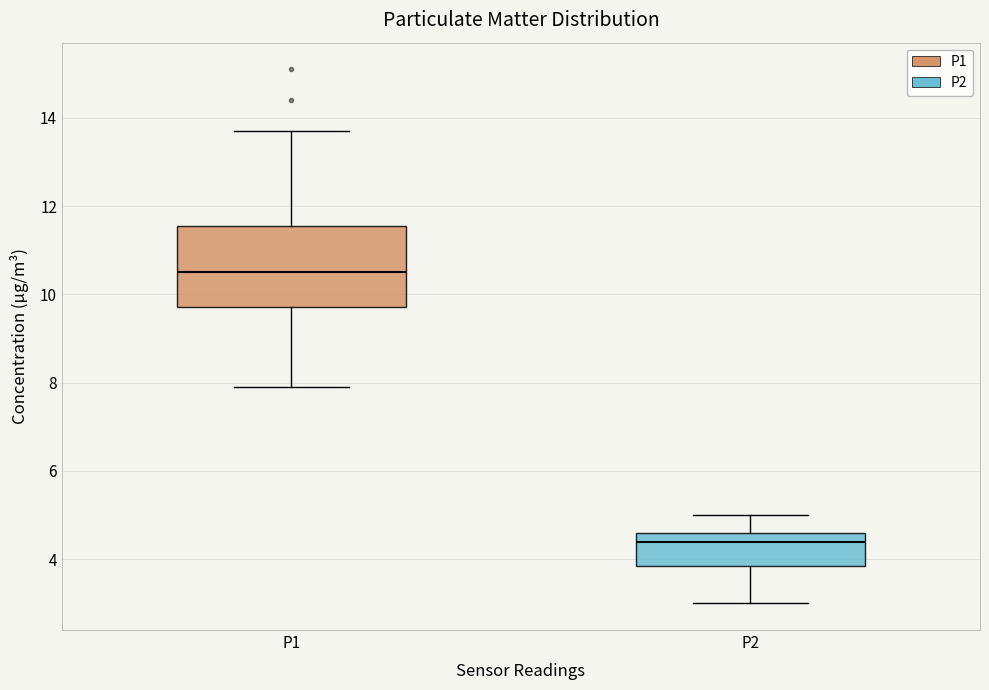

Which box has the highest median line?

P1